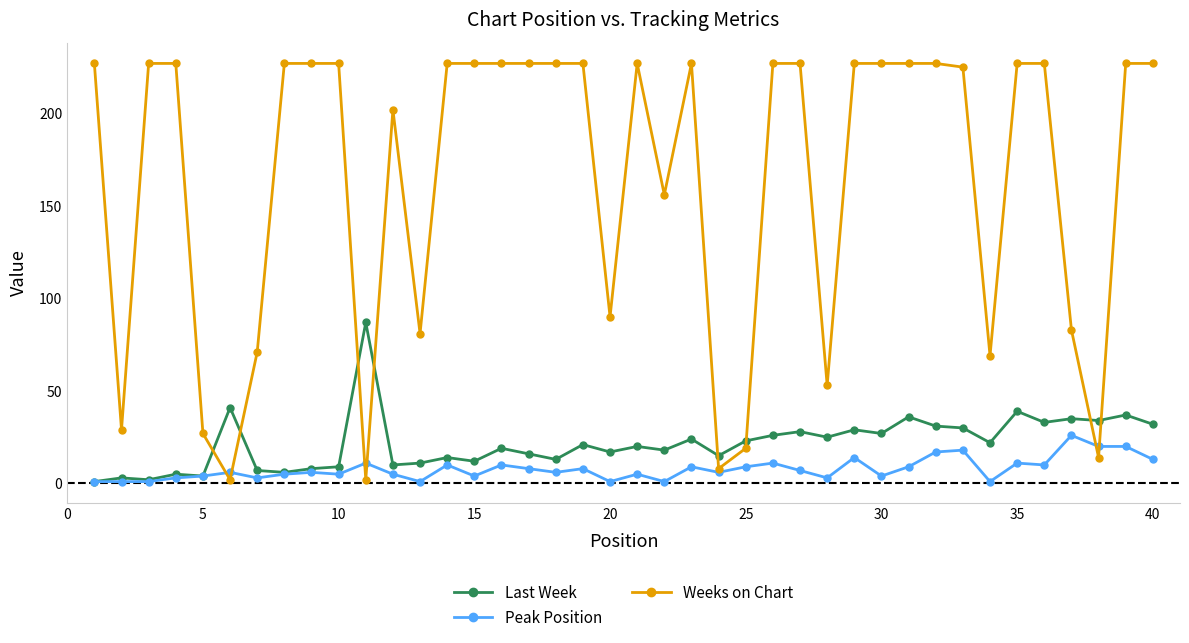

Which series has the widest spread of values?

Weeks on Chart